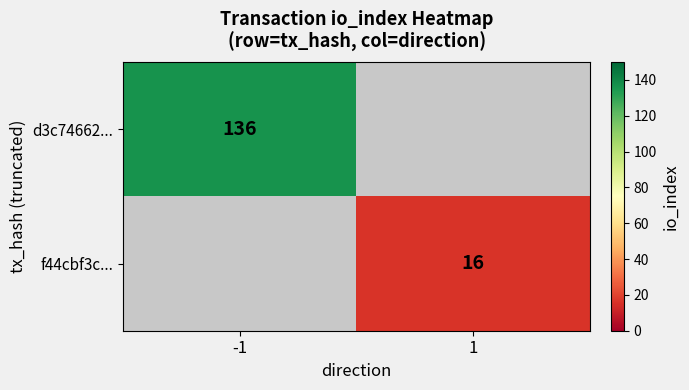

True or false: d3c74662... has a value of 136 at -1.

True